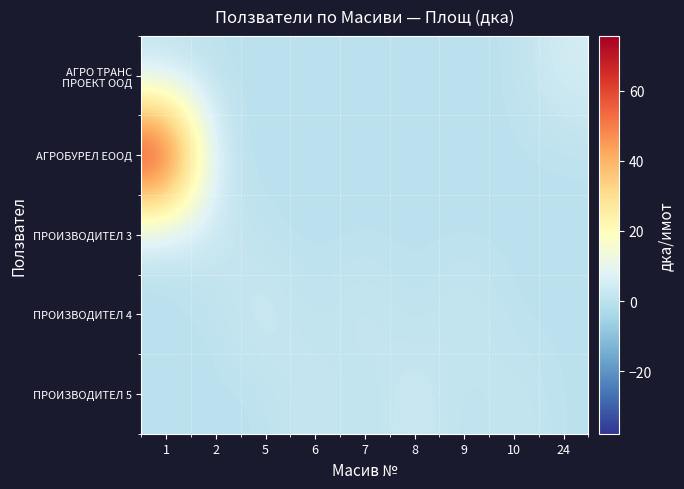

What is the greatest value displayed?

75.6